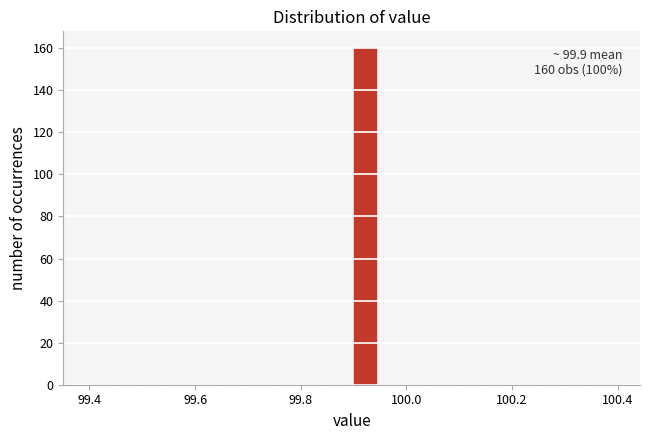

Around what value on the x-axis is the tallest bar? Give the approximate position of its centre, as read against the axis.

99.92